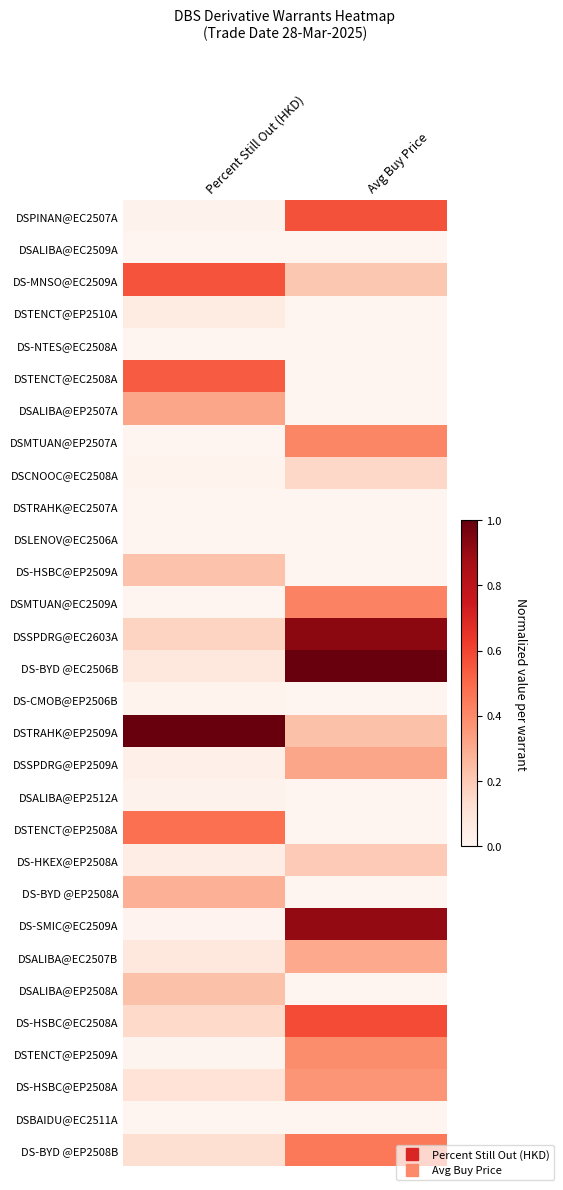

Reading right to left, list all the values displayed in this chart.

DSPINAN@EC2507A: Avg Buy Price=0.6	Percent Still Out (HKD)=0.0
DSALIBA@EC2509A: Avg Buy Price=0.0	Percent Still Out (HKD)=0.0
DS-MNSO@EC2509A: Avg Buy Price=0.2	Percent Still Out (HKD)=0.6
DSTENCT@EP2510A: Avg Buy Price=0.0	Percent Still Out (HKD)=0.1
DS-NTES@EC2508A: Avg Buy Price=0.0	Percent Still Out (HKD)=0.0
DSTENCT@EC2508A: Avg Buy Price=0.0	Percent Still Out (HKD)=0.5
DSALIBA@EP2507A: Avg Buy Price=0.0	Percent Still Out (HKD)=0.3
DSMTUAN@EP2507A: Avg Buy Price=0.4	Percent Still Out (HKD)=0.0
DSCNOOC@EC2508A: Avg Buy Price=0.2	Percent Still Out (HKD)=0.0
DSTRAHK@EC2507A: Avg Buy Price=0.0	Percent Still Out (HKD)=0.0
DSLENOV@EC2506A: Avg Buy Price=0.0	Percent Still Out (HKD)=0.0
DS-HSBC@EP2509A: Avg Buy Price=0.0	Percent Still Out (HKD)=0.2
DSMTUAN@EC2509A: Avg Buy Price=0.4	Percent Still Out (HKD)=0.0
DSSPDRG@EC2603A: Avg Buy Price=0.9	Percent Still Out (HKD)=0.2
DS-BYD @EC2506B: Avg Buy Price=1.0	Percent Still Out (HKD)=0.1
DS-CMOB@EP2506B: Avg Buy Price=0.0	Percent Still Out (HKD)=0.0
DSTRAHK@EP2509A: Avg Buy Price=0.2	Percent Still Out (HKD)=1.0
DSSPDRG@EP2509A: Avg Buy Price=0.3	Percent Still Out (HKD)=0.0
DSALIBA@EP2512A: Avg Buy Price=0.0	Percent Still Out (HKD)=0.0
DSTENCT@EP2508A: Avg Buy Price=0.0	Percent Still Out (HKD)=0.5
DS-HKEX@EP2508A: Avg Buy Price=0.2	Percent Still Out (HKD)=0.0
DS-BYD @EP2508A: Avg Buy Price=0.0	Percent Still Out (HKD)=0.3
DS-SMIC@EC2509A: Avg Buy Price=0.9	Percent Still Out (HKD)=0.0
DSALIBA@EC2507B: Avg Buy Price=0.3	Percent Still Out (HKD)=0.1
DSALIBA@EP2508A: Avg Buy Price=0.0	Percent Still Out (HKD)=0.2
DS-HSBC@EC2508A: Avg Buy Price=0.6	Percent Still Out (HKD)=0.1
DSTENCT@EP2509A: Avg Buy Price=0.4	Percent Still Out (HKD)=0.0
DS-HSBC@EP2508A: Avg Buy Price=0.4	Percent Still Out (HKD)=0.1
DSBAIDU@EC2511A: Avg Buy Price=0.0	Percent Still Out (HKD)=0.0
DS-BYD @EP2508B: Avg Buy Price=0.5	Percent Still Out (HKD)=0.1